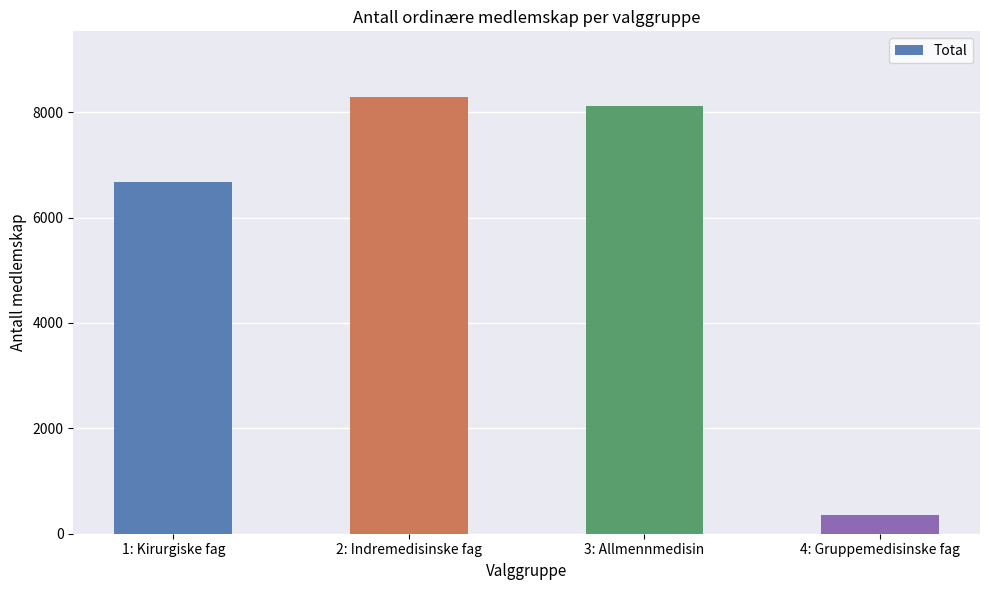

Reading left to right, list all the values displayed in this chart.

6675	8289	8110	347